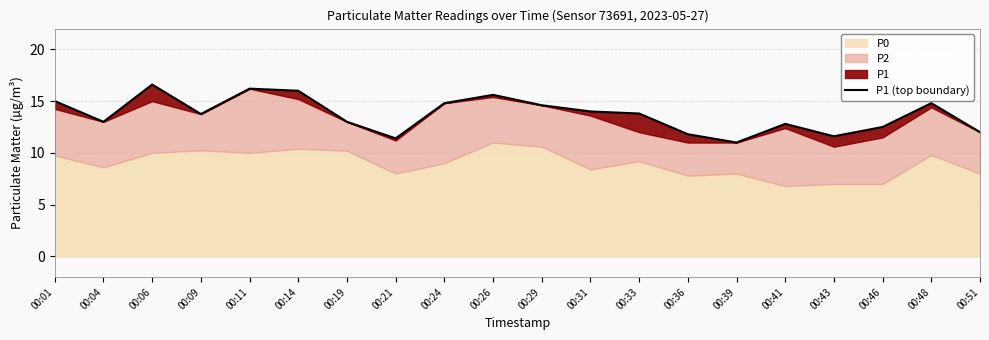

The value at 00:26 is 15.6. True or false?

True